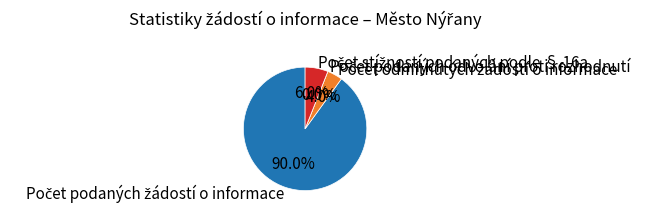

To the nearest percent, what percentage of the pie is Počet podaných žádostí o informace?

90%